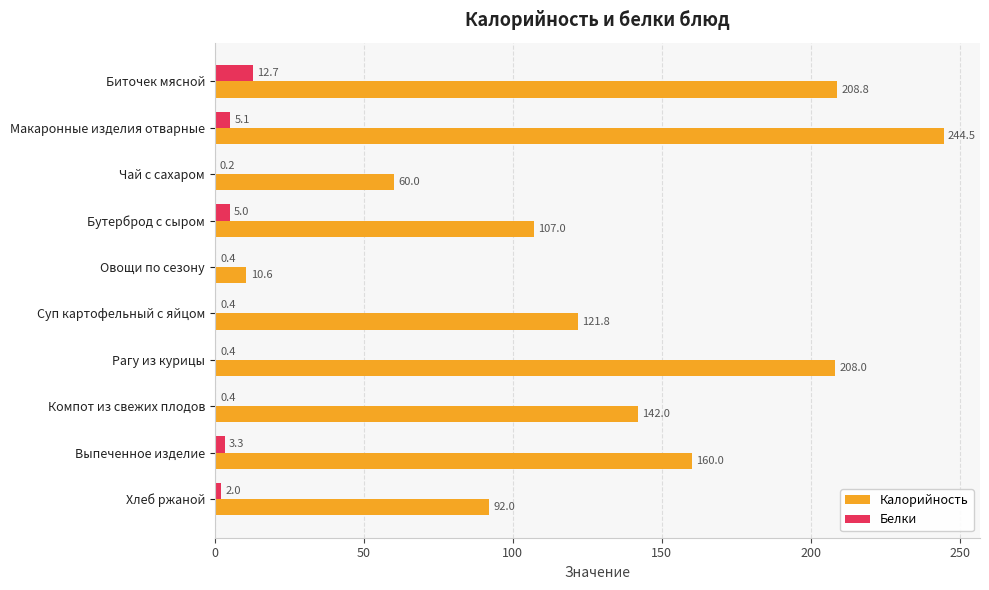

What is the sum of all Белки values?

29.9